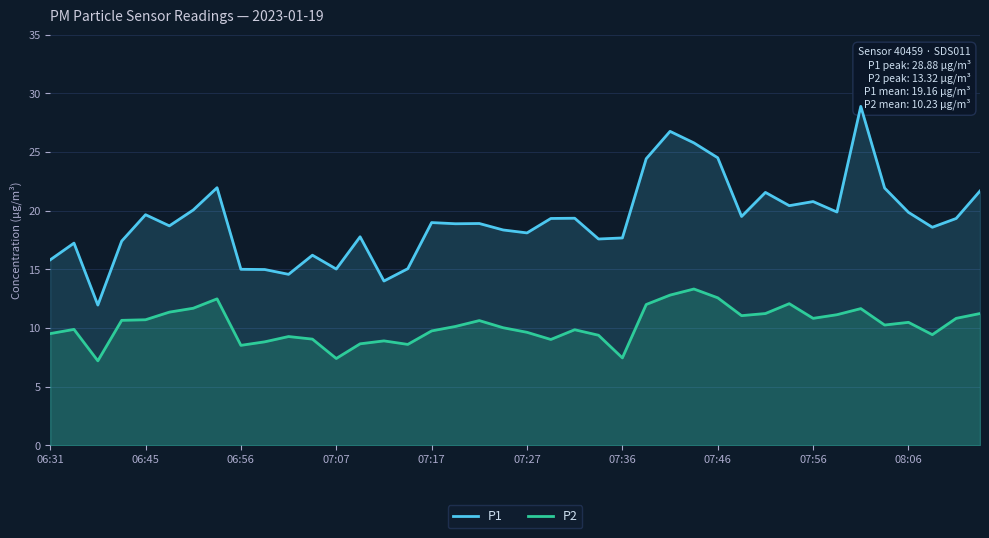

Is it true that P2 equals 9.8 at 07:17?

True